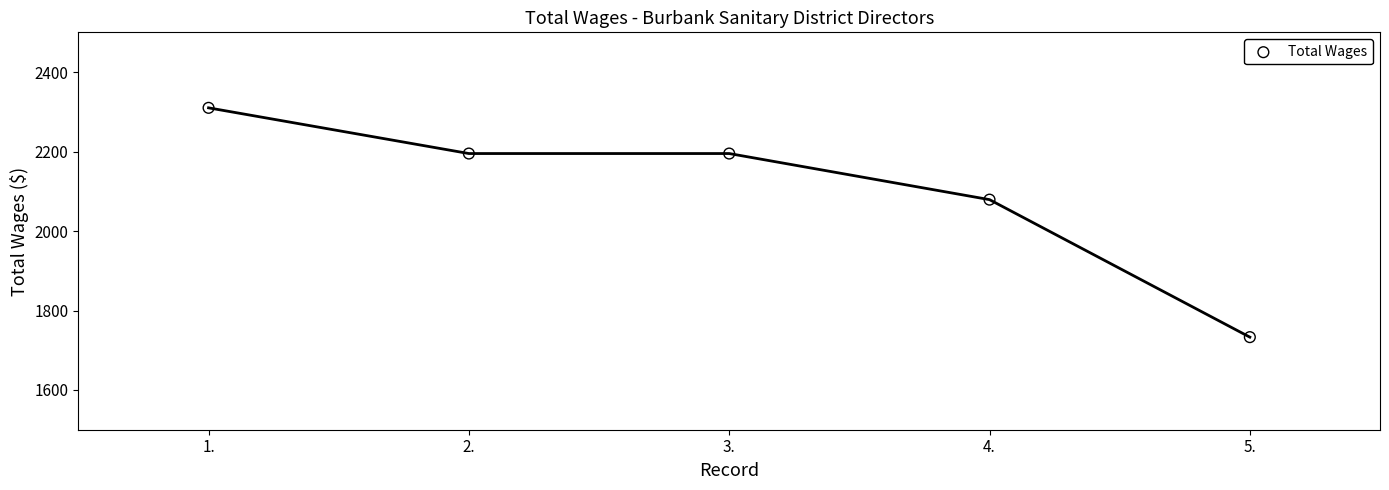

What is the range of Y values (max minus min)?

577